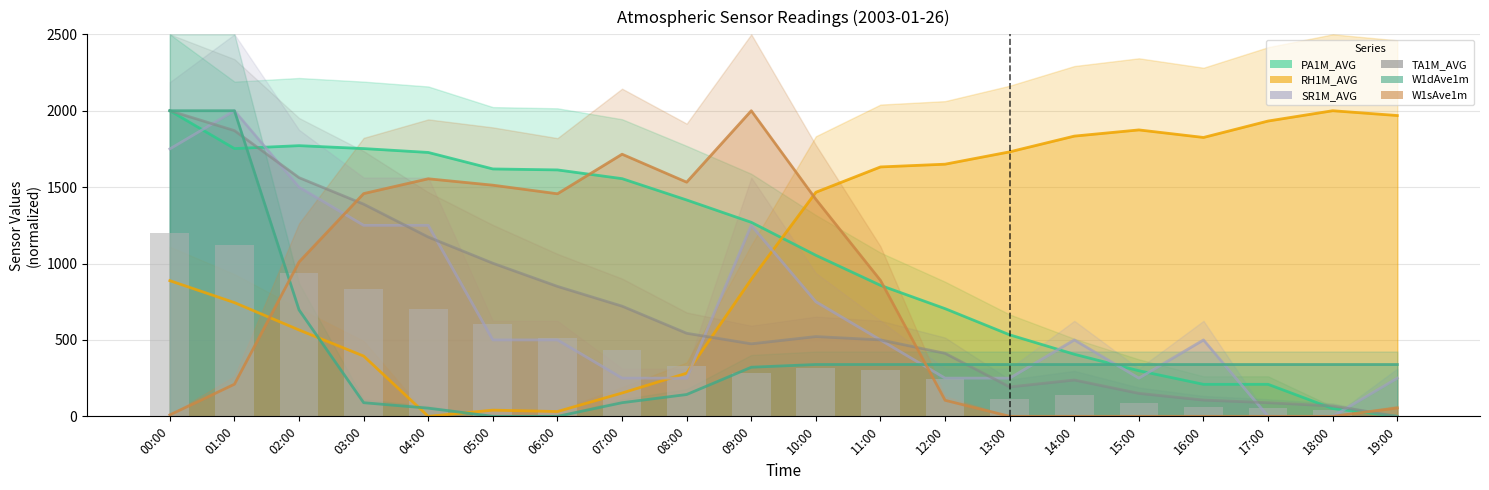

List the series in order of their peak value, lowest first.

PA1M_AVG, RH1M_AVG, SR1M_AVG, TA1M_AVG, W1dAve1m, W1sAve1m